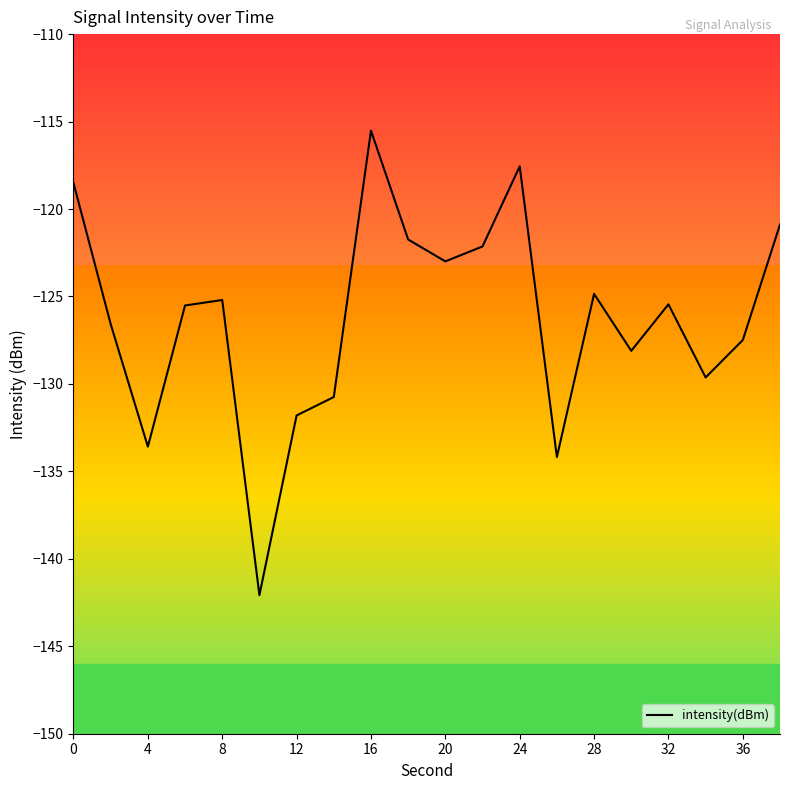

What is the greatest value displayed?

-115.5